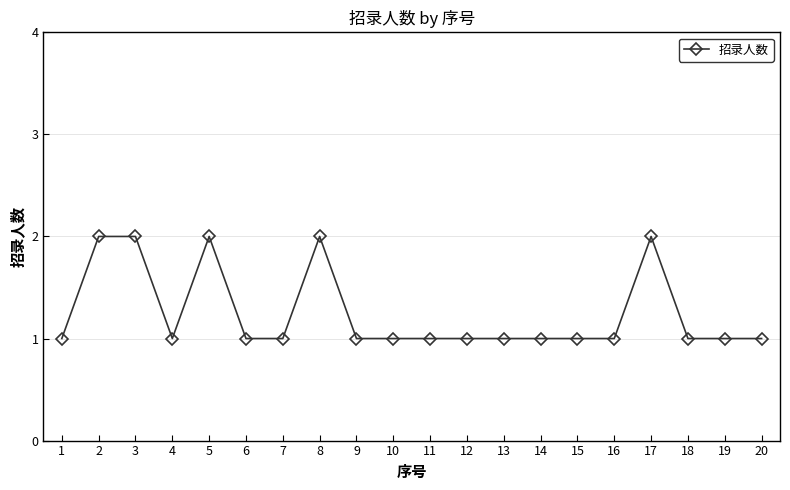

At which category does the data reach its first local valley?

4